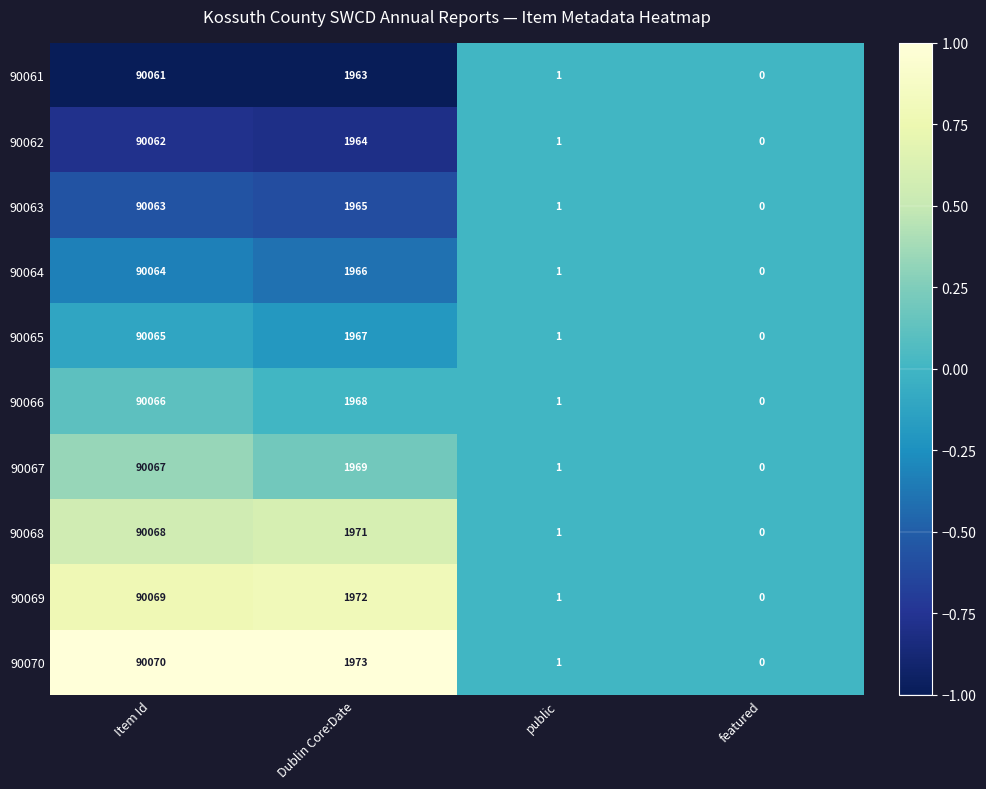

Which category has the highest value across all series?

Item Id